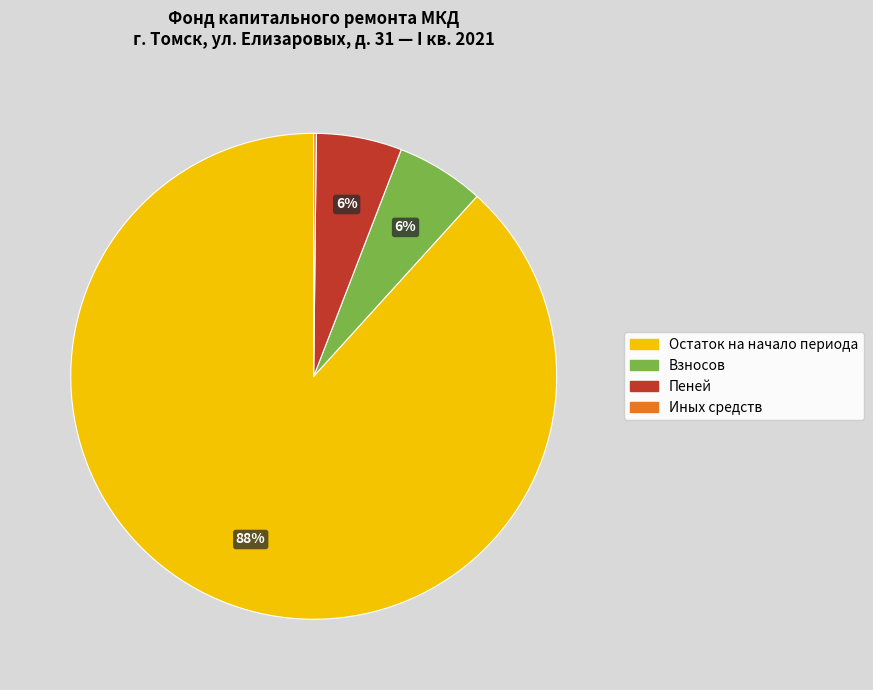

To the nearest percent, what percentage of the pie is Остаток на начало периода?

88%